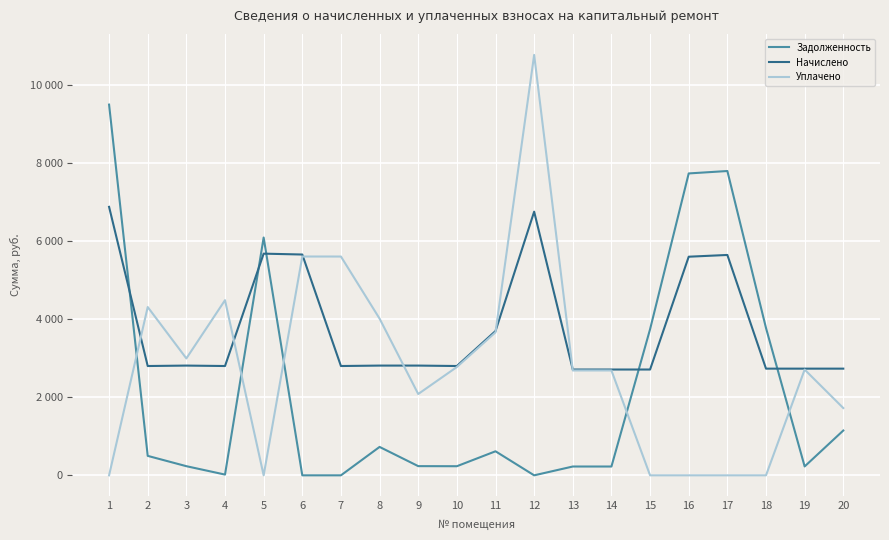

Does the chart have visible grid lines?

Yes